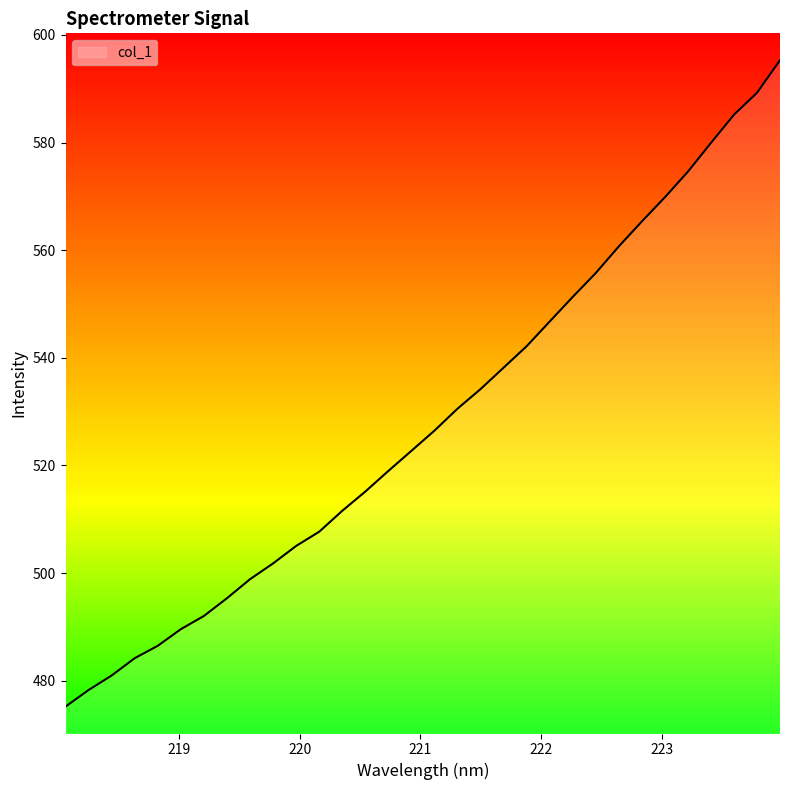

What is the difference between the second highest and minimum values?

114.1